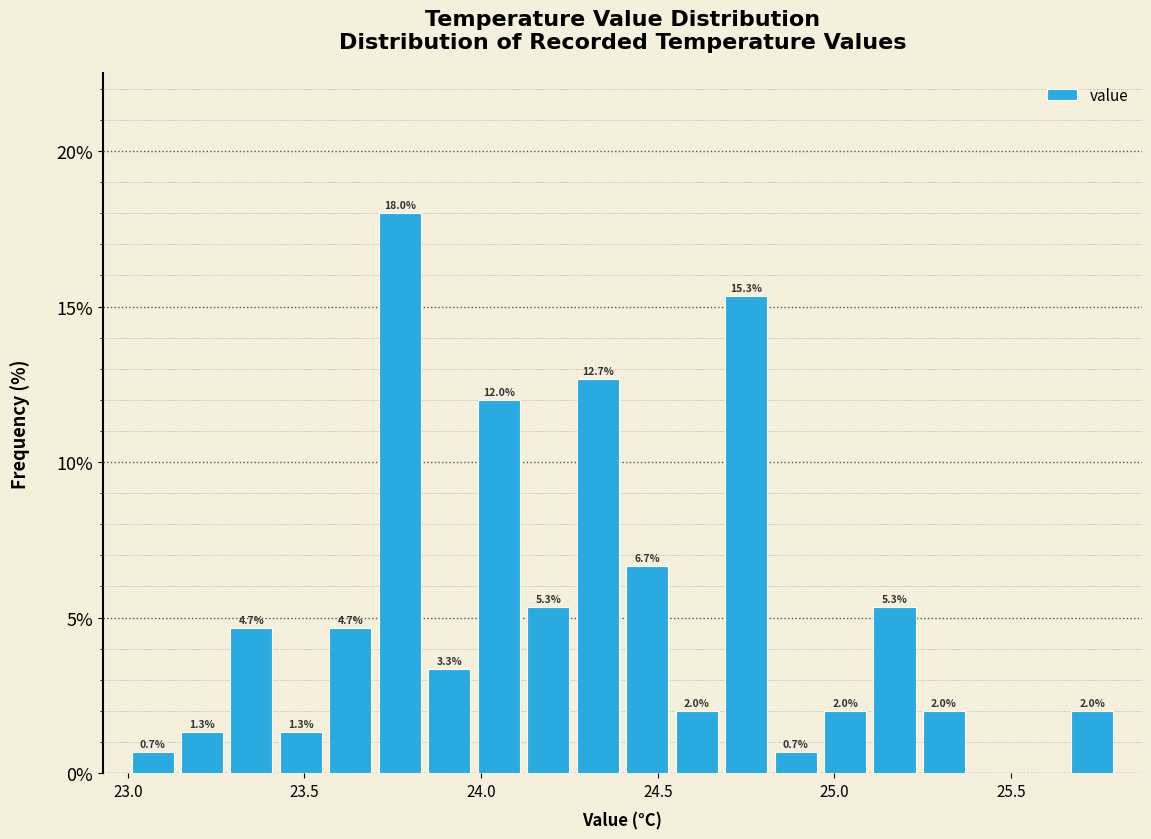

Around what value on the x-axis is the tallest bar? Give the approximate position of its centre, as read against the axis.

23.75